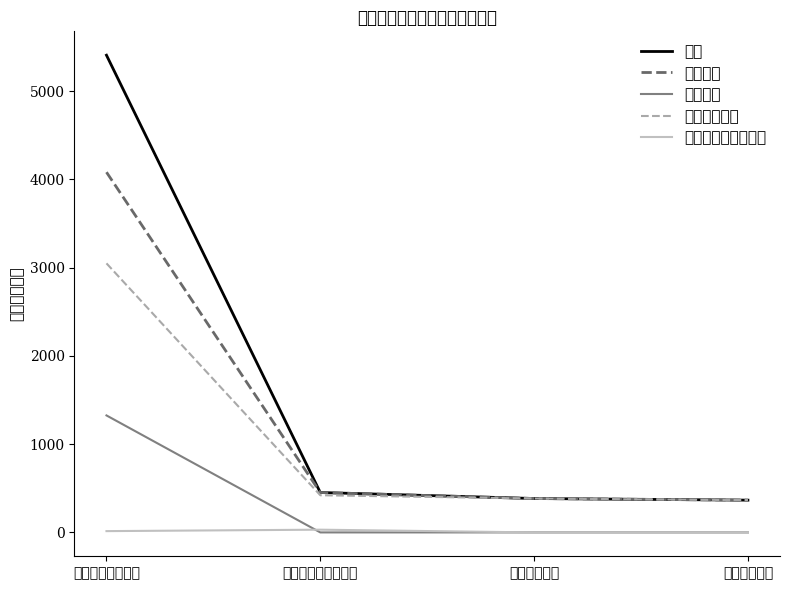

Rank the categories by 工资福利支出 value from highest to lowest.

一般公共服务支出, 社会保障和就业支出, 卫生健康支出, 住房保障支出